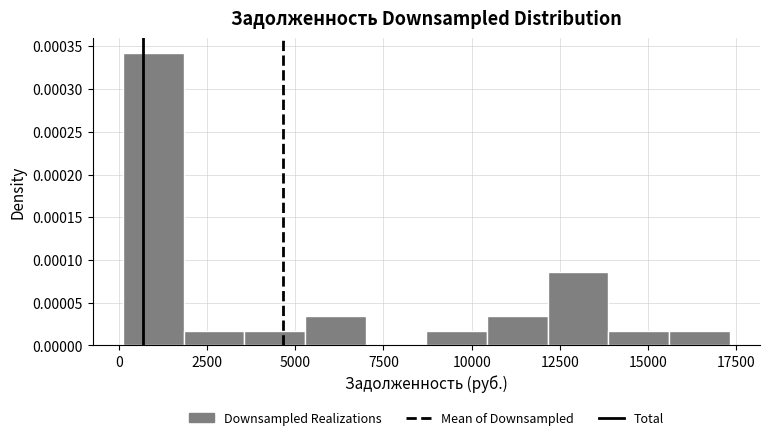

Read against the x-axis, roughly where is the centre of the tallest bar?

1000